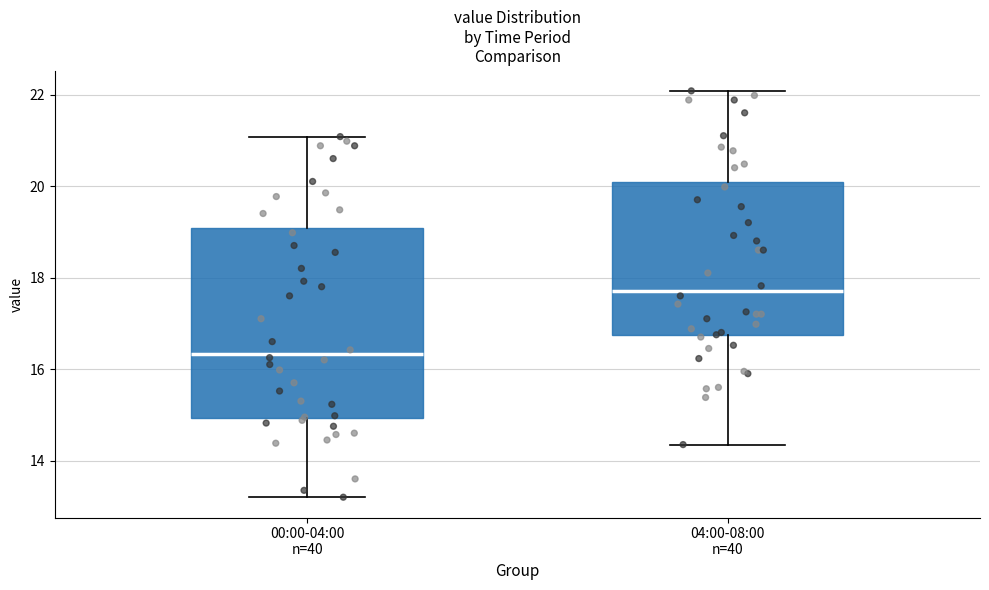

Reading left to right, transcribe this box plot: for each box, give where its median line is, the range the box spans, and where its two whiskers end, as read against the y-axis. The values are not printed on the chart, so give them approximately, as read against the axis.

00:00-04:00 n=40: median 16.4, box 15.0 to 19.0, whiskers 13.2 to 21.0
04:00-08:00 n=40: median 17.8, box 16.8 to 20.0, whiskers 14.4 to 22.0